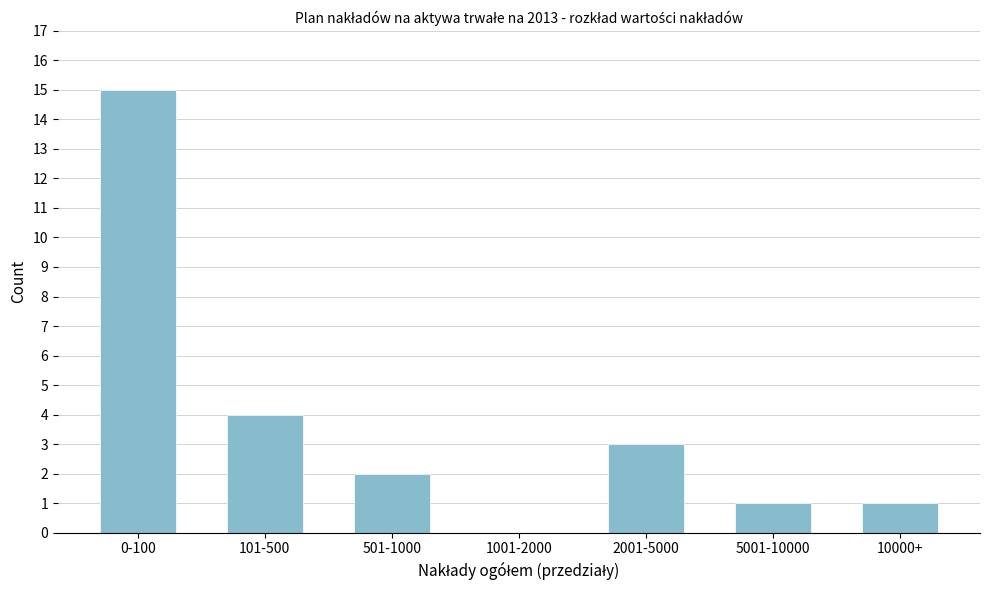

Reading left to right, list all the values displayed in this chart.

0-100=15	101-500=4	501-1000=2	1001-2000=0	2001-5000=3	5001-10000=1	10000+=1